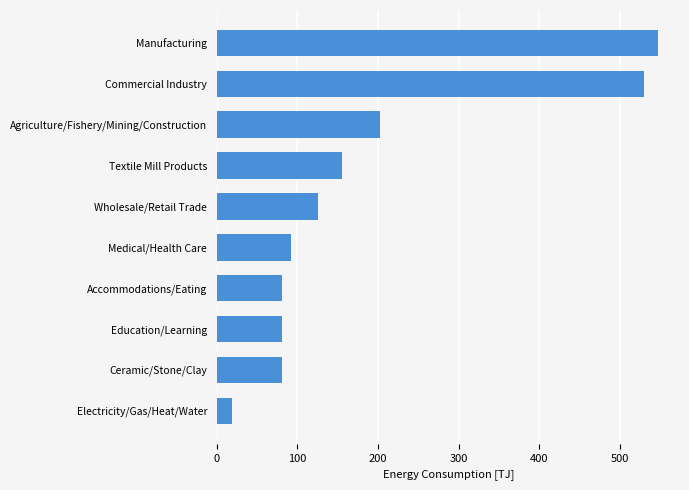

How many series are shown in this chart?

1